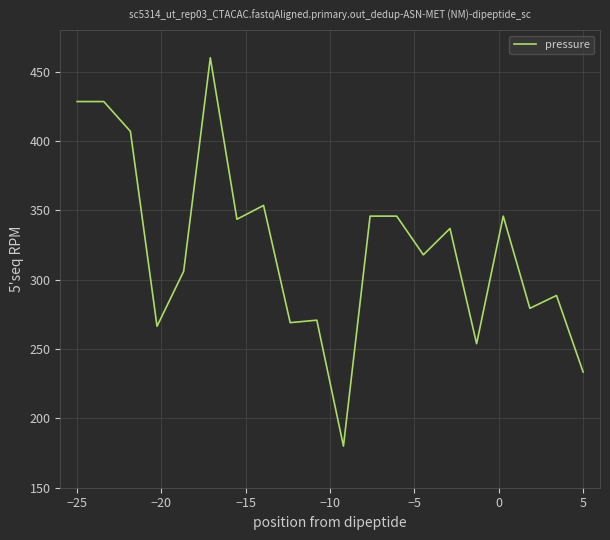

What is the smallest value displayed?

180.0